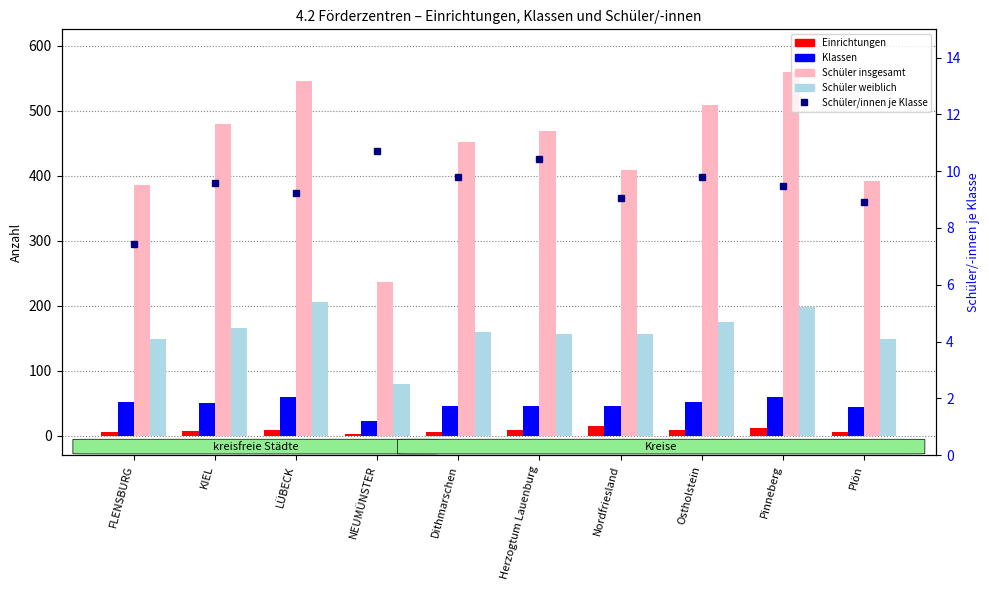

What is the highest value of the Schüler weiblich series?

205.0